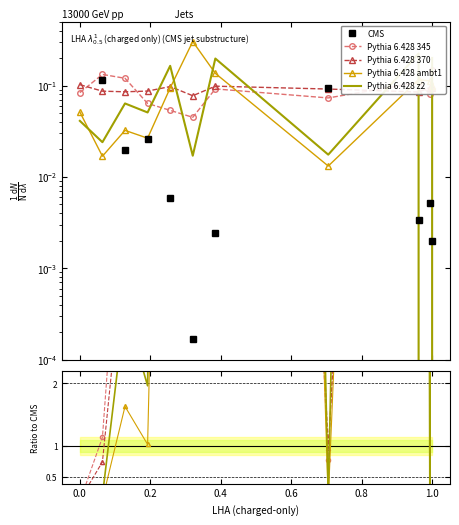

Is it true that CMS equals 1.2 at 0.0?

False